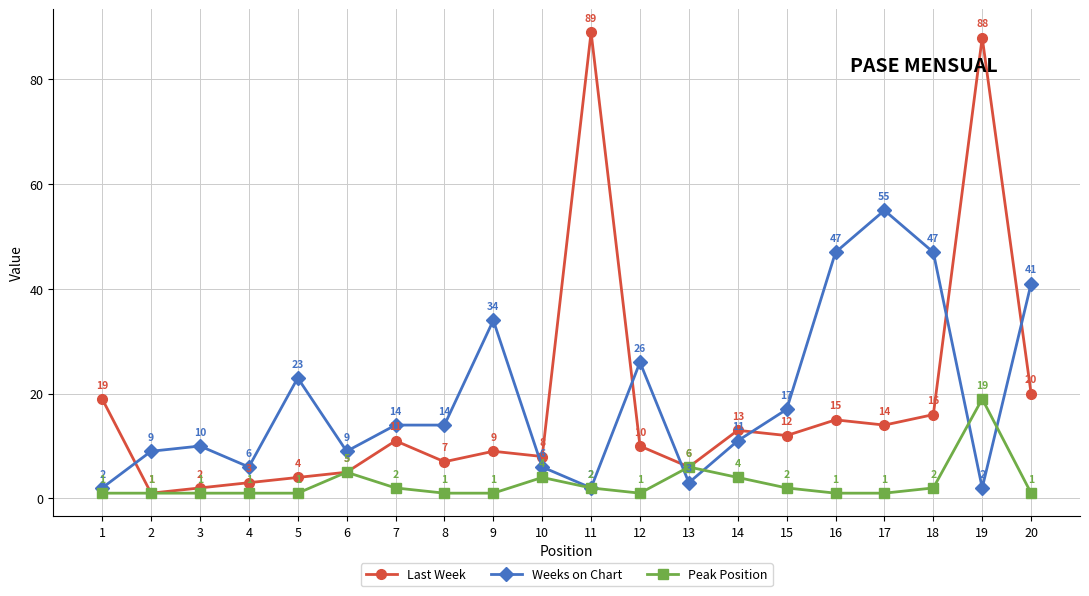

Reading left to right, extract all data points from this chart.

Last Week: 1=19	2=1	3=2	4=3	5=4	6=5	7=11	8=7	9=9	10=8	11=89	12=10	13=6	14=13	15=12	16=15	17=14	18=16	19=88	20=20
Weeks on Chart: 1=2	2=9	3=10	4=6	5=23	6=9	7=14	8=14	9=34	10=6	11=2	12=26	13=3	14=11	15=17	16=47	17=55	18=47	19=2	20=41
Peak Position: 1=1	2=1	3=1	4=1	5=1	6=5	7=2	8=1	9=1	10=4	11=2	12=1	13=6	14=4	15=2	16=1	17=1	18=2	19=19	20=1